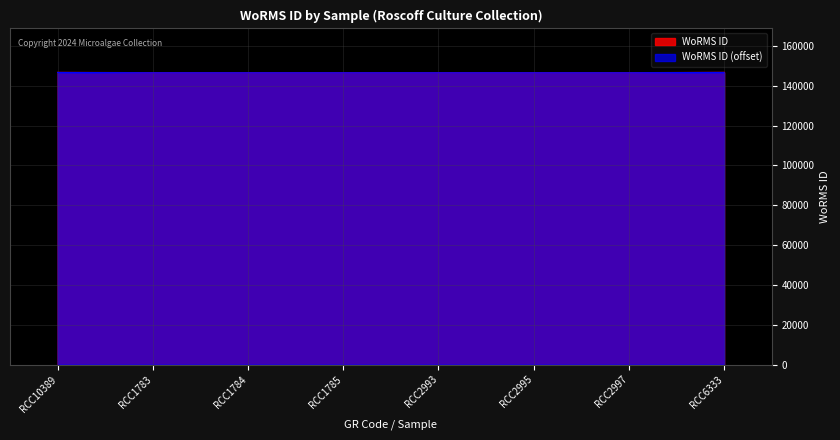

How many values exceed 146548?

2